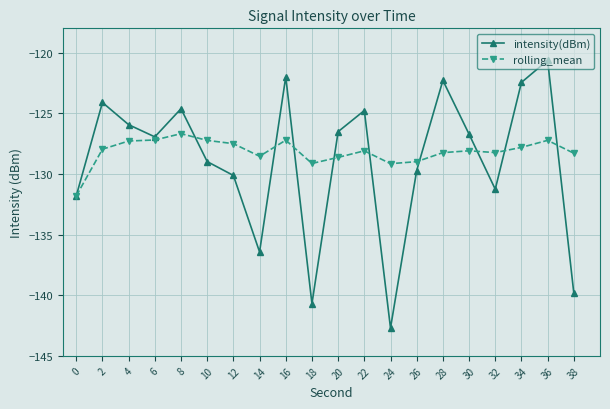

Read the rolling_mean value at 38.

-128.3